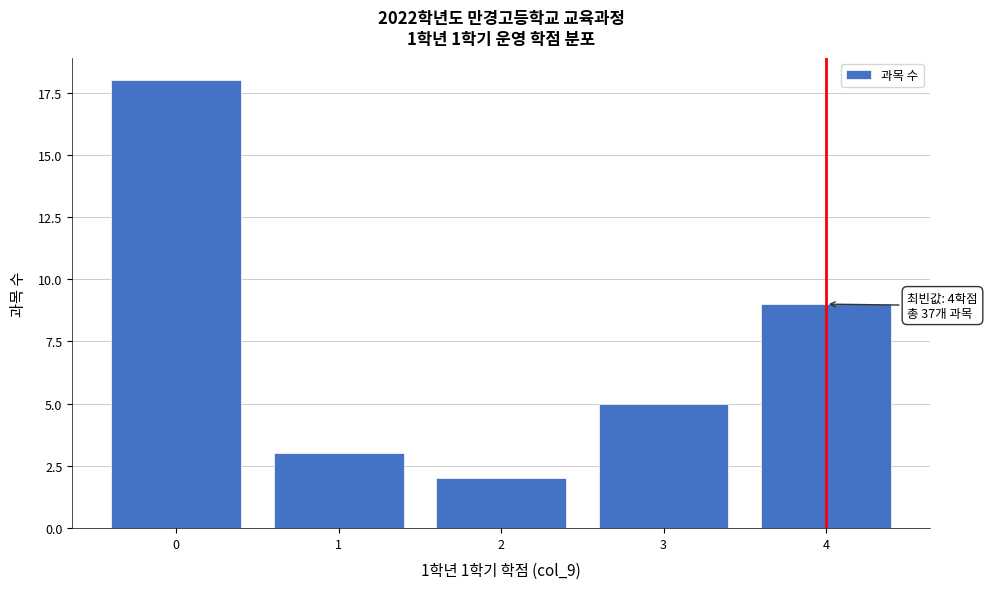

Reading left to right, extract all data points from this chart.

0=18	1=3	2=2	3=5	4=9